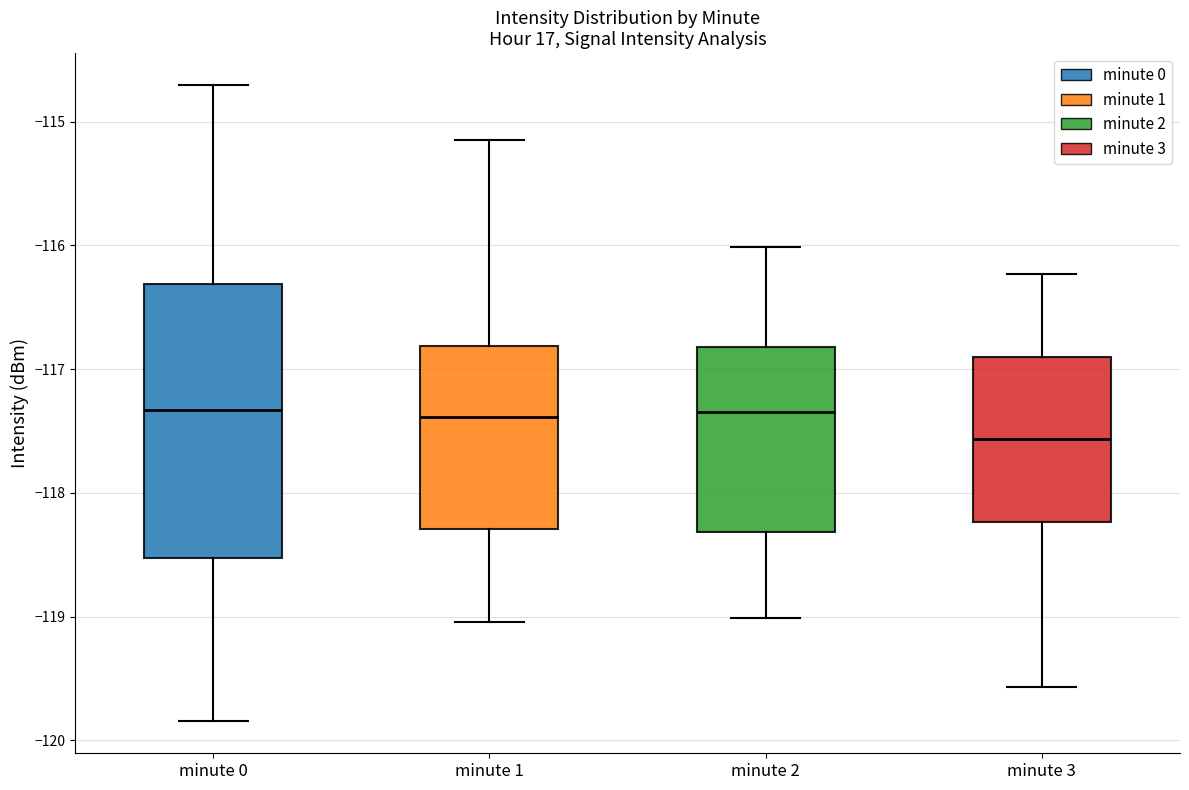

Reading left to right, read every box against the y-axis: the position of its median line, the range the box covers, and the ends of its whiskers. The values are not printed on the chart, so give them approximately, as read against the axis.

minute 0: median -117.3, box -118.5 to -116.3, whiskers -119.8 to -114.7
minute 1: median -117.4, box -118.3 to -116.8, whiskers -119.0 to -115.1
minute 2: median -117.3, box -118.3 to -116.8, whiskers -119.0 to -116.0
minute 3: median -117.6, box -118.2 to -116.9, whiskers -119.6 to -116.2